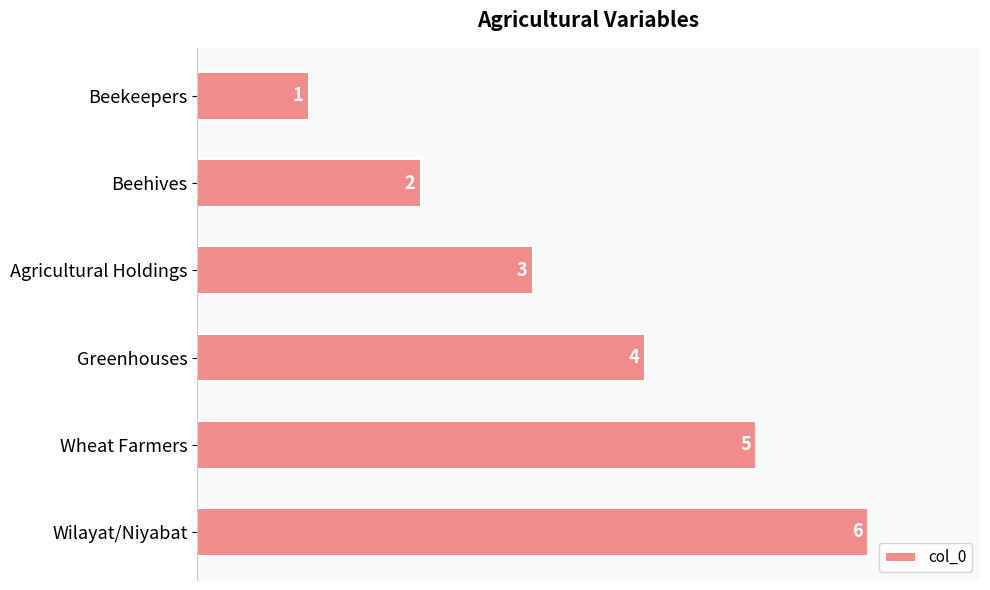

Read the value at Greenhouses.

4